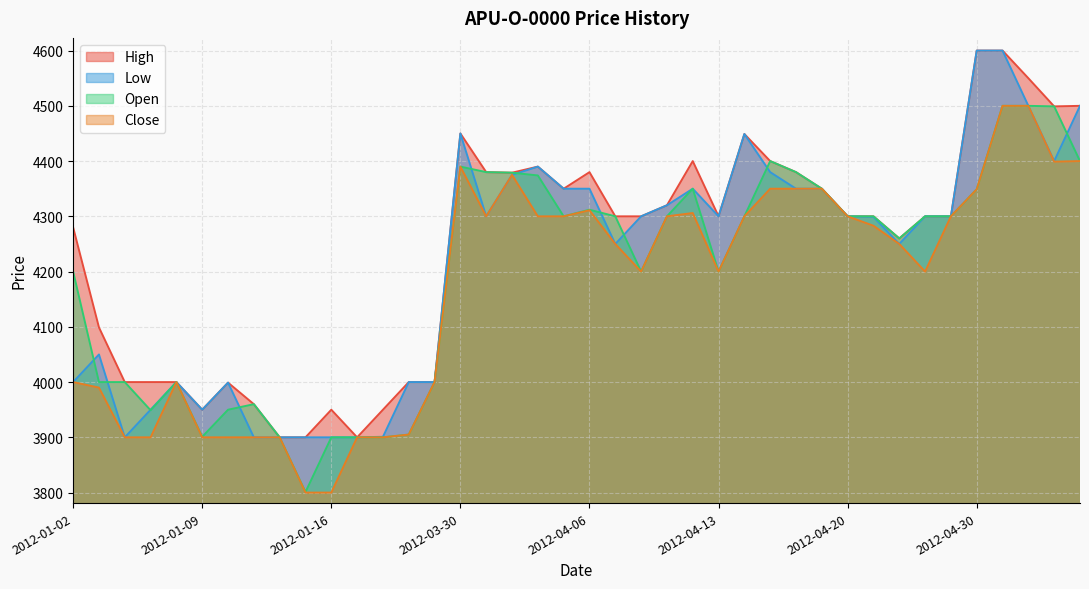

Reading right to left, extract all data points from this chart.

High: 2012-05-04=4500	2012-05-03=4499	2012-05-02=4550	2012-05-01=4600	2012-04-30=4600	2012-04-27=4300	2012-04-26=4300	2012-04-25=4260	2012-04-23=4300	2012-04-20=4300	2012-04-19=4350	2012-04-18=4380	2012-04-17=4400	2012-04-16=4449	2012-04-13=4300	2012-04-12=4400	2012-04-11=4320	2012-04-10=4300	2012-04-09=4300	2012-04-06=4380	2012-04-05=4350	2012-04-04=4390	2012-04-03=4379	2012-04-02=4380	2012-03-30=4450	2012-01-20=4000	2012-01-19=4000	2012-01-18=3950	2012-01-17=3900	2012-01-16=3950	2012-01-13=3900	2012-01-12=3900	2012-01-11=3960	2012-01-10=3999	2012-01-09=3950	2012-01-06=4000	2012-01-05=4000	2012-01-04=4000	2012-01-03=4099	2012-01-02=4280
Low: 2012-05-04=4400	2012-05-03=4399	2012-05-02=4500	2012-05-01=4500	2012-04-30=4349	2012-04-27=4300	2012-04-26=4200	2012-04-25=4250	2012-04-23=4283	2012-04-20=4300	2012-04-19=4350	2012-04-18=4350	2012-04-17=4350	2012-04-16=4300	2012-04-13=4200	2012-04-12=4306	2012-04-11=4300	2012-04-10=4200	2012-04-09=4250	2012-04-06=4311	2012-04-05=4300	2012-04-04=4300	2012-04-03=4375	2012-04-02=4300	2012-03-30=4390	2012-01-20=4000	2012-01-19=3905	2012-01-18=3900	2012-01-17=3900	2012-01-16=3800	2012-01-13=3800	2012-01-12=3900	2012-01-11=3900	2012-01-10=3900	2012-01-09=3900	2012-01-06=4000	2012-01-05=3900	2012-01-04=3900	2012-01-03=3990	2012-01-02=4000
Open: 2012-05-04=4400	2012-05-03=4499	2012-05-02=4500	2012-05-01=4500	2012-04-30=4349	2012-04-27=4300	2012-04-26=4300	2012-04-25=4260	2012-04-23=4300	2012-04-20=4300	2012-04-19=4350	2012-04-18=4380	2012-04-17=4400	2012-04-16=4300	2012-04-13=4200	2012-04-12=4350	2012-04-11=4300	2012-04-10=4200	2012-04-09=4300	2012-04-06=4312	2012-04-05=4300	2012-04-04=4374	2012-04-03=4379	2012-04-02=4380	2012-03-30=4390	2012-01-20=4000	2012-01-19=3905	2012-01-18=3900	2012-01-17=3900	2012-01-16=3900	2012-01-13=3801	2012-01-12=3900	2012-01-11=3960	2012-01-10=3950	2012-01-09=3901	2012-01-06=4000	2012-01-05=3949	2012-01-04=4000	2012-01-03=4000	2012-01-02=4200
Close: 2012-05-04=4500	2012-05-03=4400	2012-05-02=4500	2012-05-01=4600	2012-04-30=4600	2012-04-27=4300	2012-04-26=4300	2012-04-25=4250	2012-04-23=4299	2012-04-20=4300	2012-04-19=4350	2012-04-18=4350	2012-04-17=4380	2012-04-16=4449	2012-04-13=4300	2012-04-12=4350	2012-04-11=4320	2012-04-10=4300	2012-04-09=4250	2012-04-06=4350	2012-04-05=4350	2012-04-04=4390	2012-04-03=4375	2012-04-02=4300	2012-03-30=4450	2012-01-20=4000	2012-01-19=4000	2012-01-18=3901	2012-01-17=3900	2012-01-16=3900	2012-01-13=3900	2012-01-12=3900	2012-01-11=3900	2012-01-10=3999	2012-01-09=3950	2012-01-06=4000	2012-01-05=3950	2012-01-04=3900	2012-01-03=4050	2012-01-02=4000